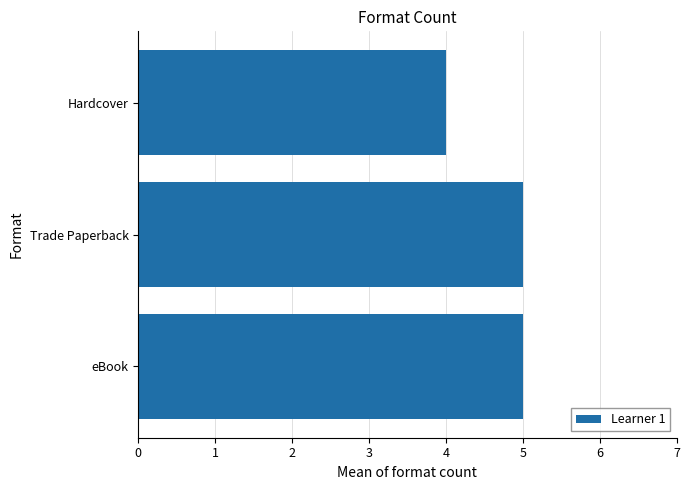

What is the maximum value shown in the chart?

5